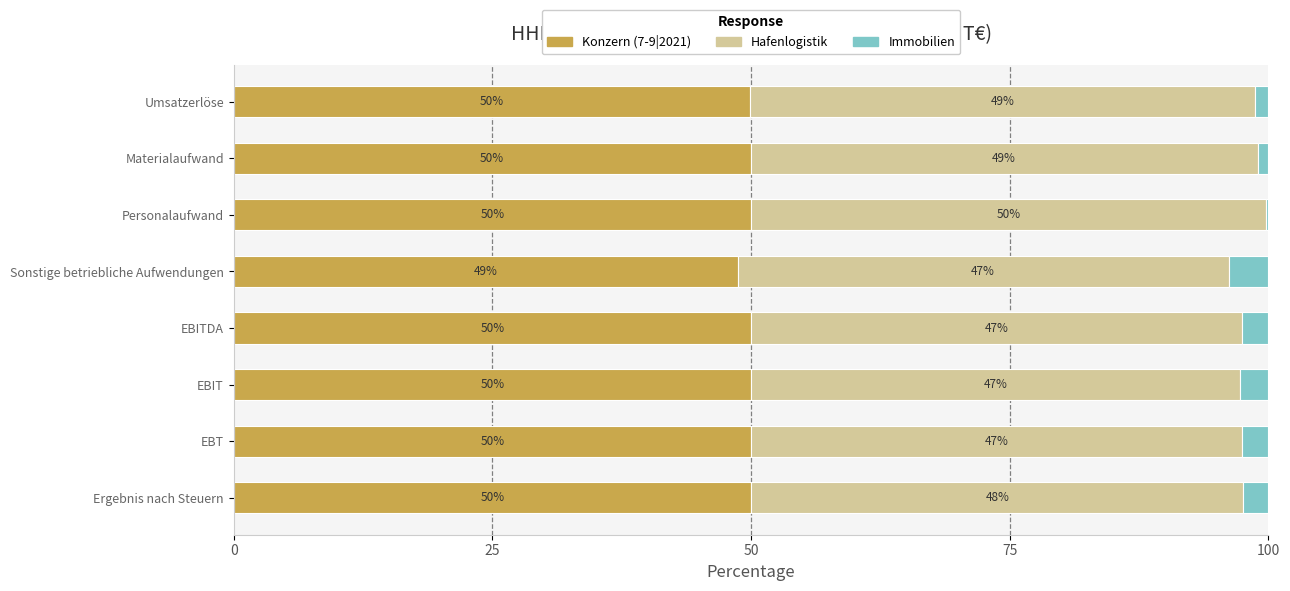

Is it true that Konzern (7-9|2021) equals 50.0 at EBT?

True